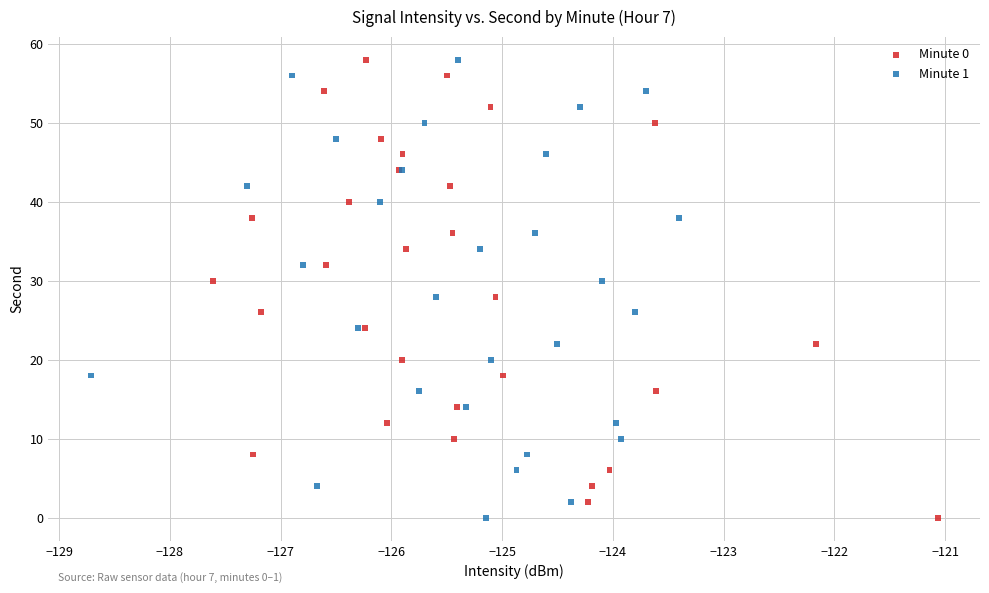

What are all the series names shown in the legend?

Minute 0, Minute 1